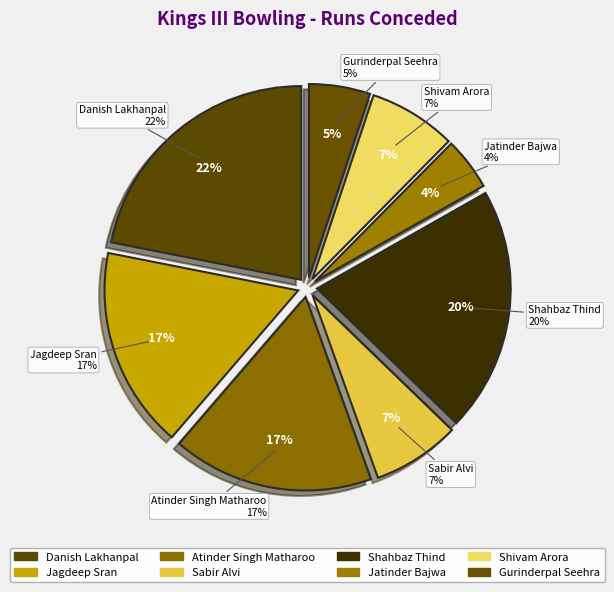

Do Atinder Singh Matharoo and Danish Lakhanpal together represent more than half of the pie?

No